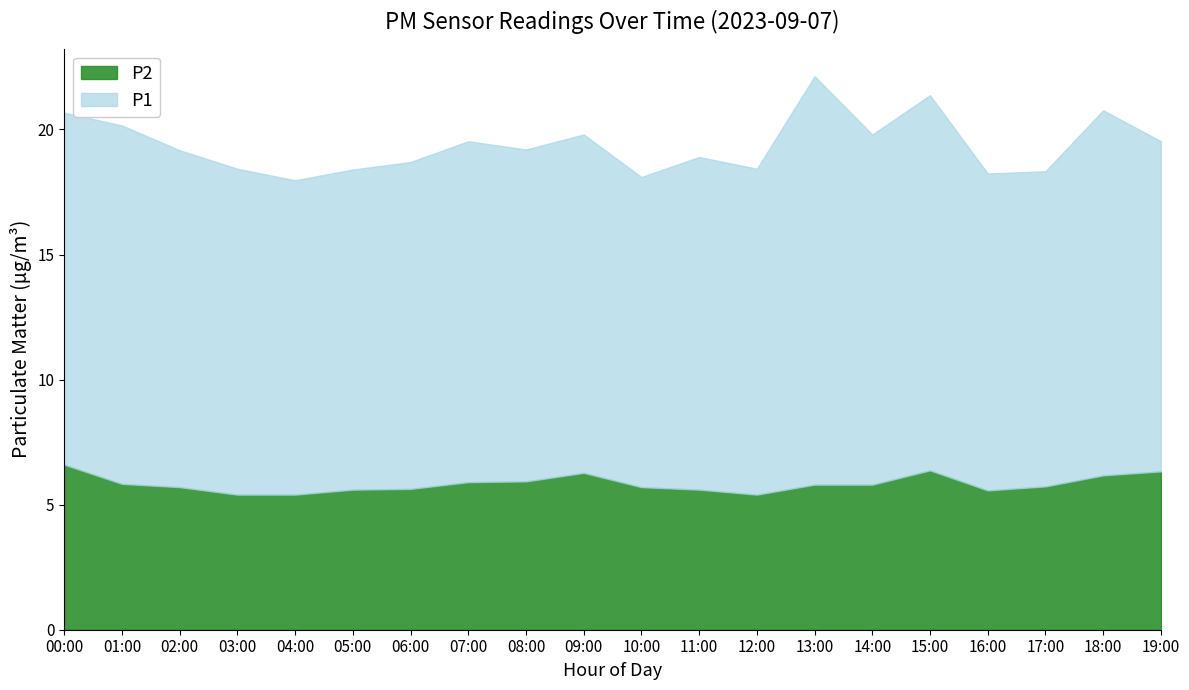

Which has a higher value, 09:00 or 06:00?

09:00